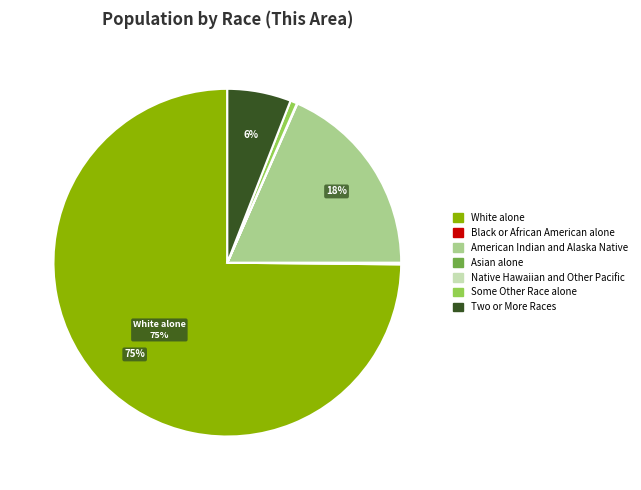

Does Two or More Races represent more than half of the total?

No